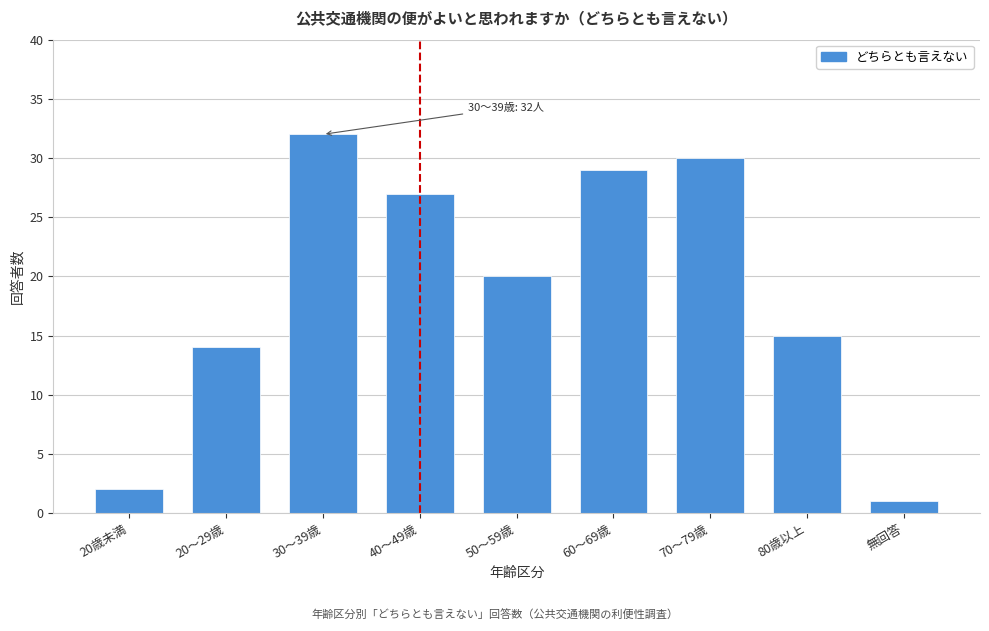

Reading left to right, transcribe all the data shown in this chart.

2	14	32	27	20	29	30	15	1